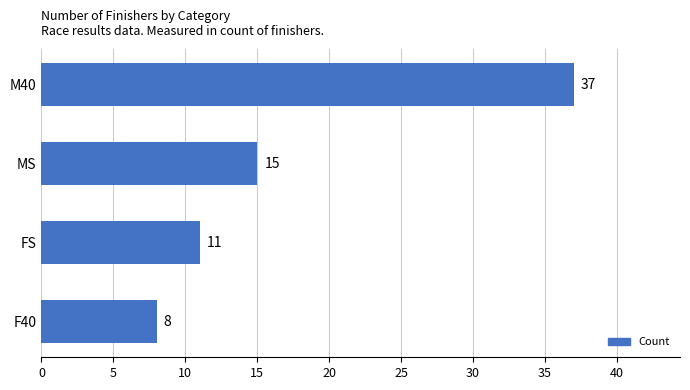

What is the smallest value displayed?

8